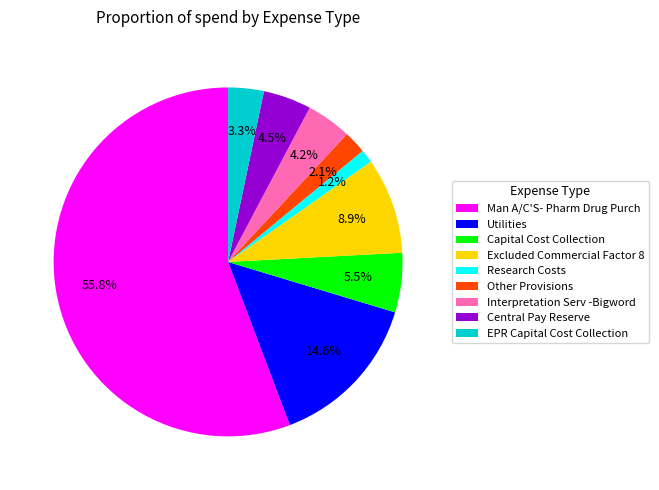

True or false: Excluded Commercial Factor 8 accounts for 9% of the total.

True